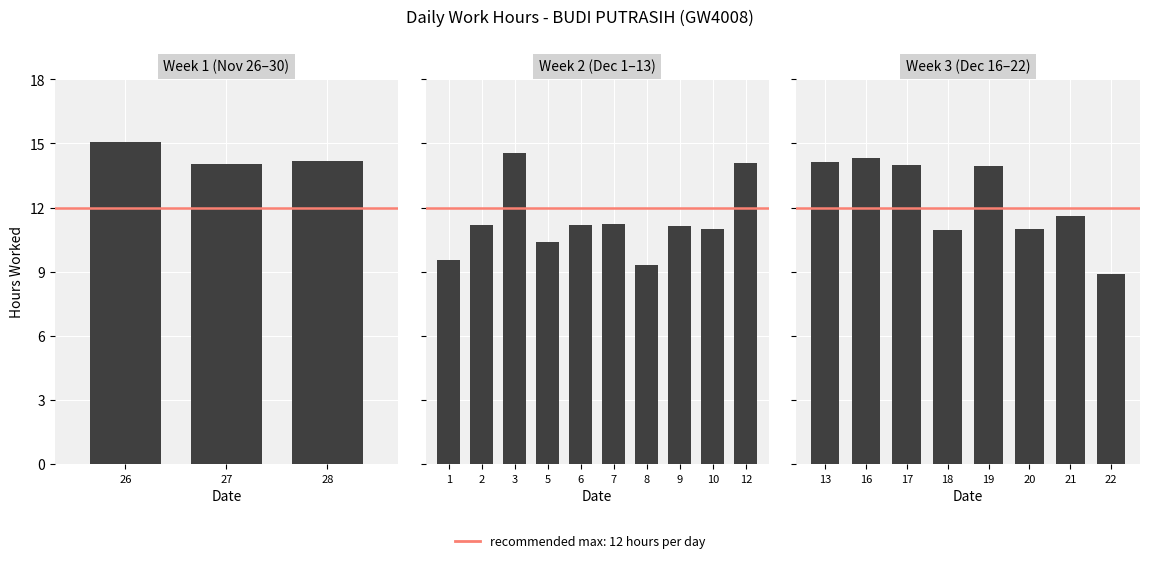

Between 22 and 17, which is larger?

17